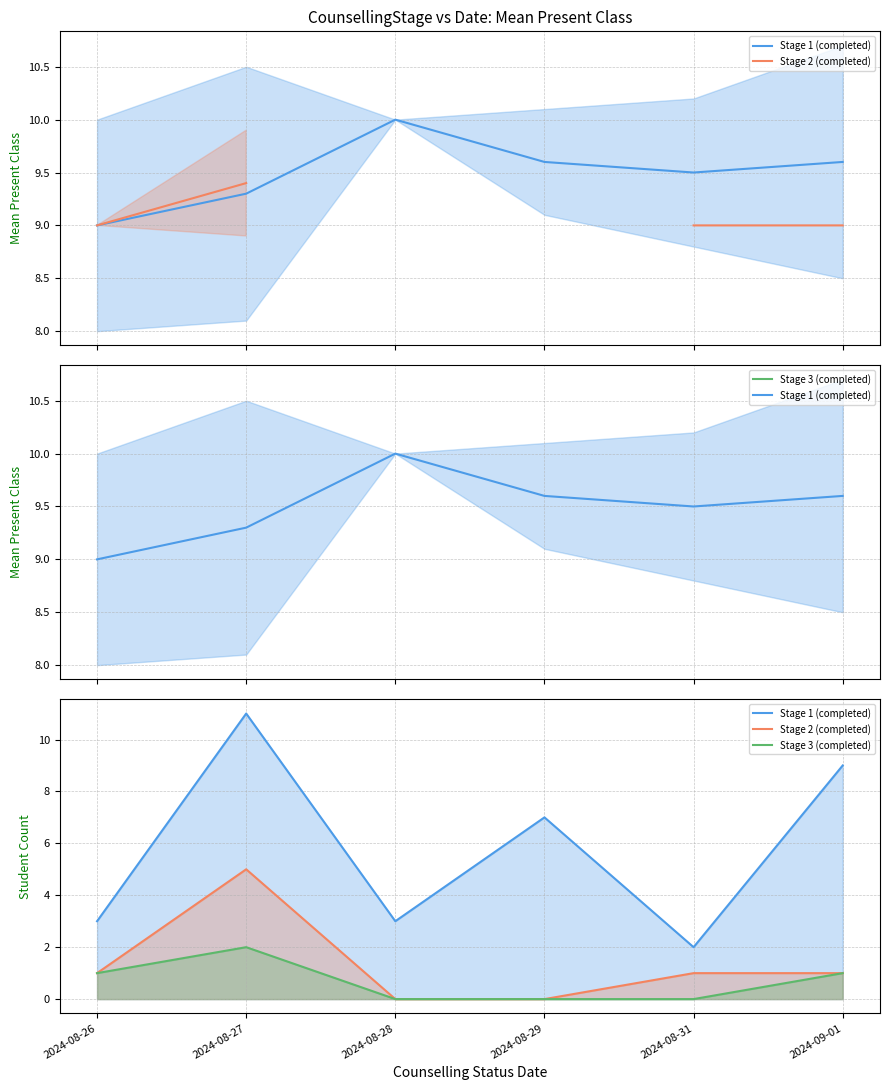

What are all the series names shown in the legend?

Stage 1 (completed), Stage 2 (completed), Stage 3 (completed)